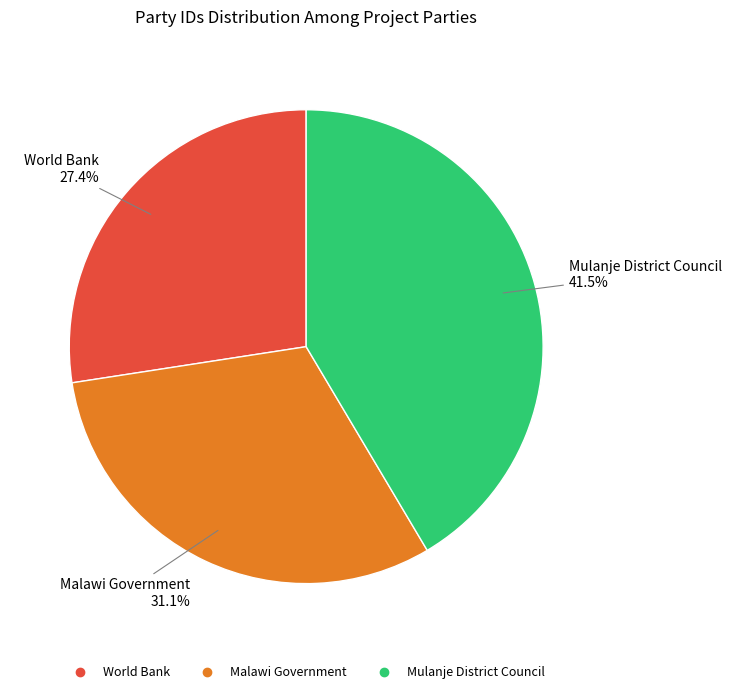

The World Bank slice represents 27% of the pie. True or false?

True